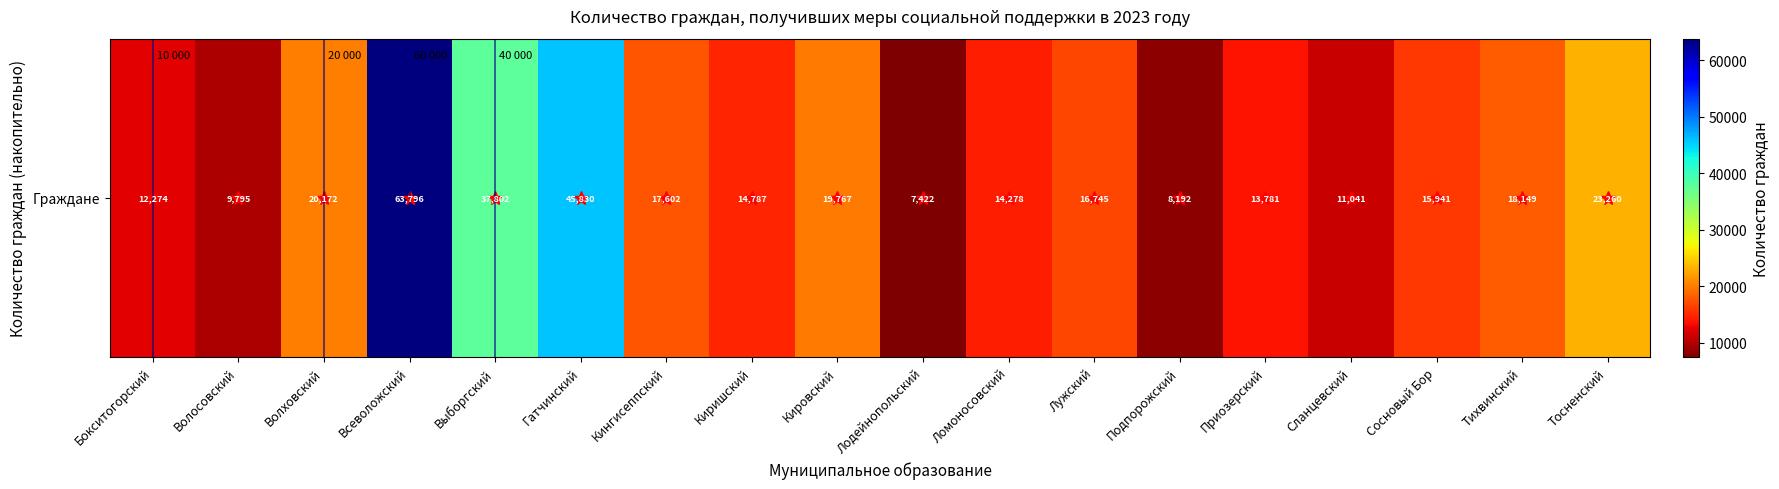

At which label is the value closest to 35609?

Выборгский